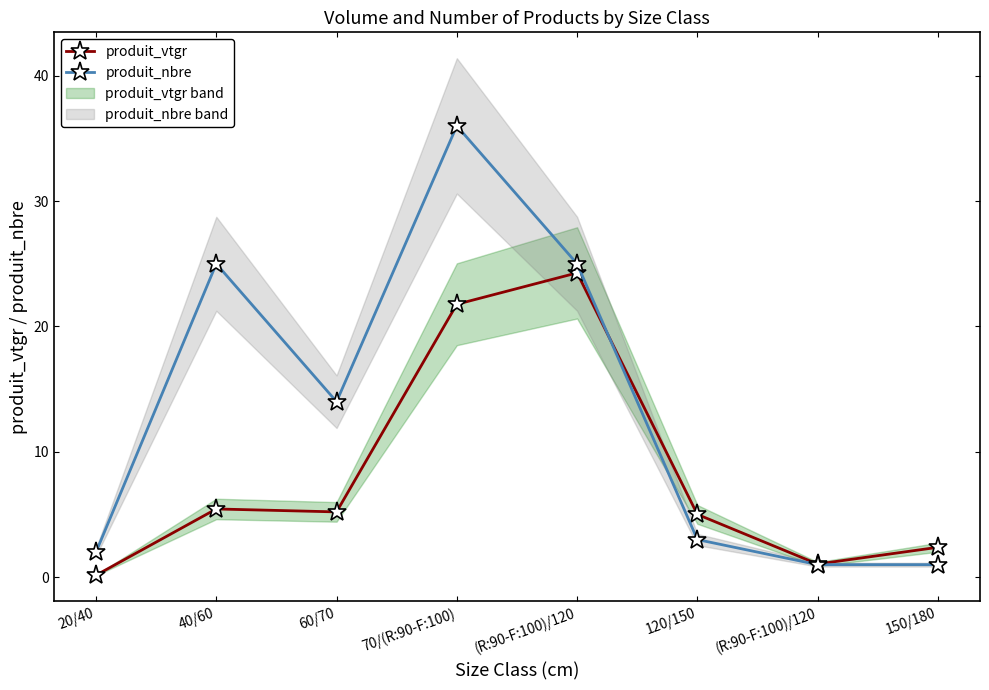

At how many categories does at least one series exceed 23?

3